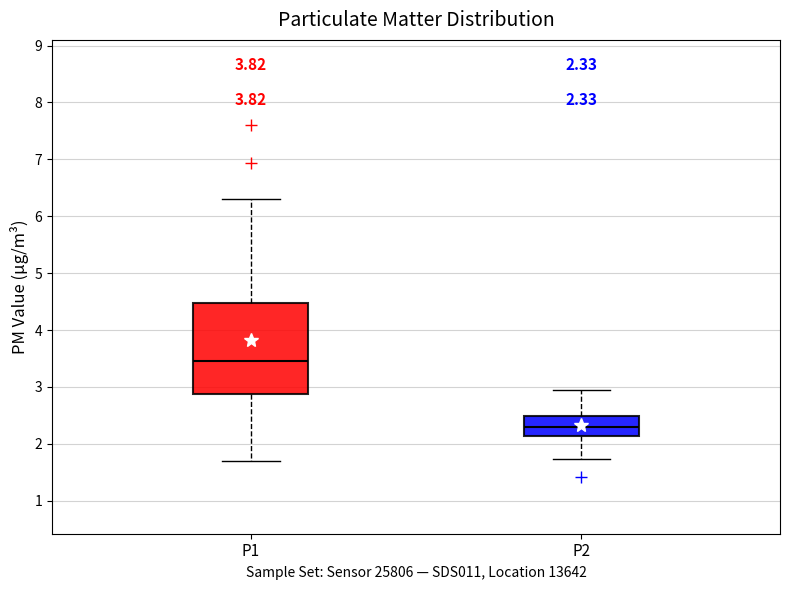

Which box has the lowest median line?

P2